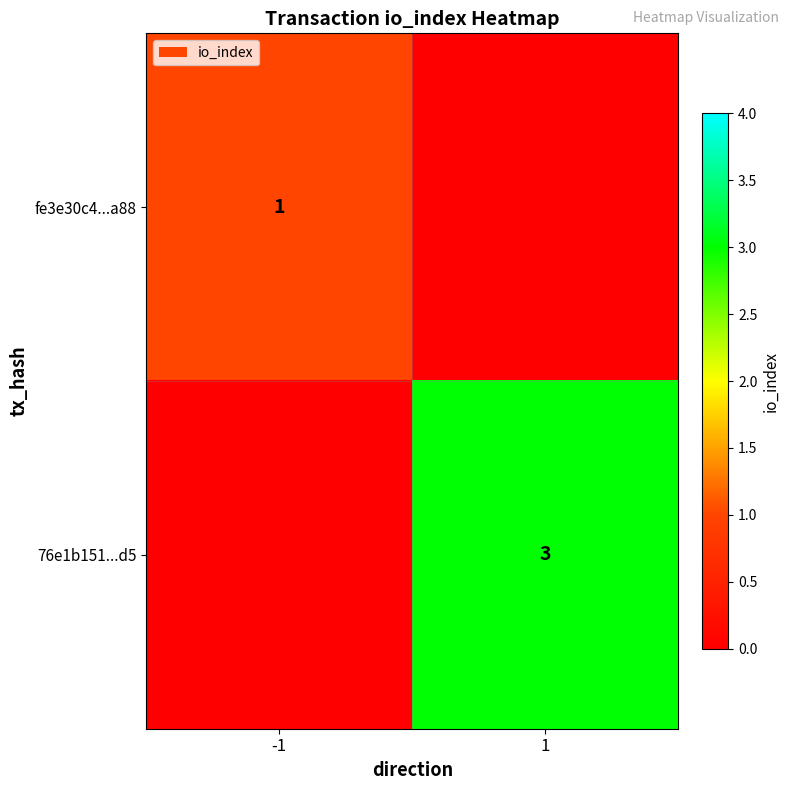

What is the greatest value displayed?

3.0